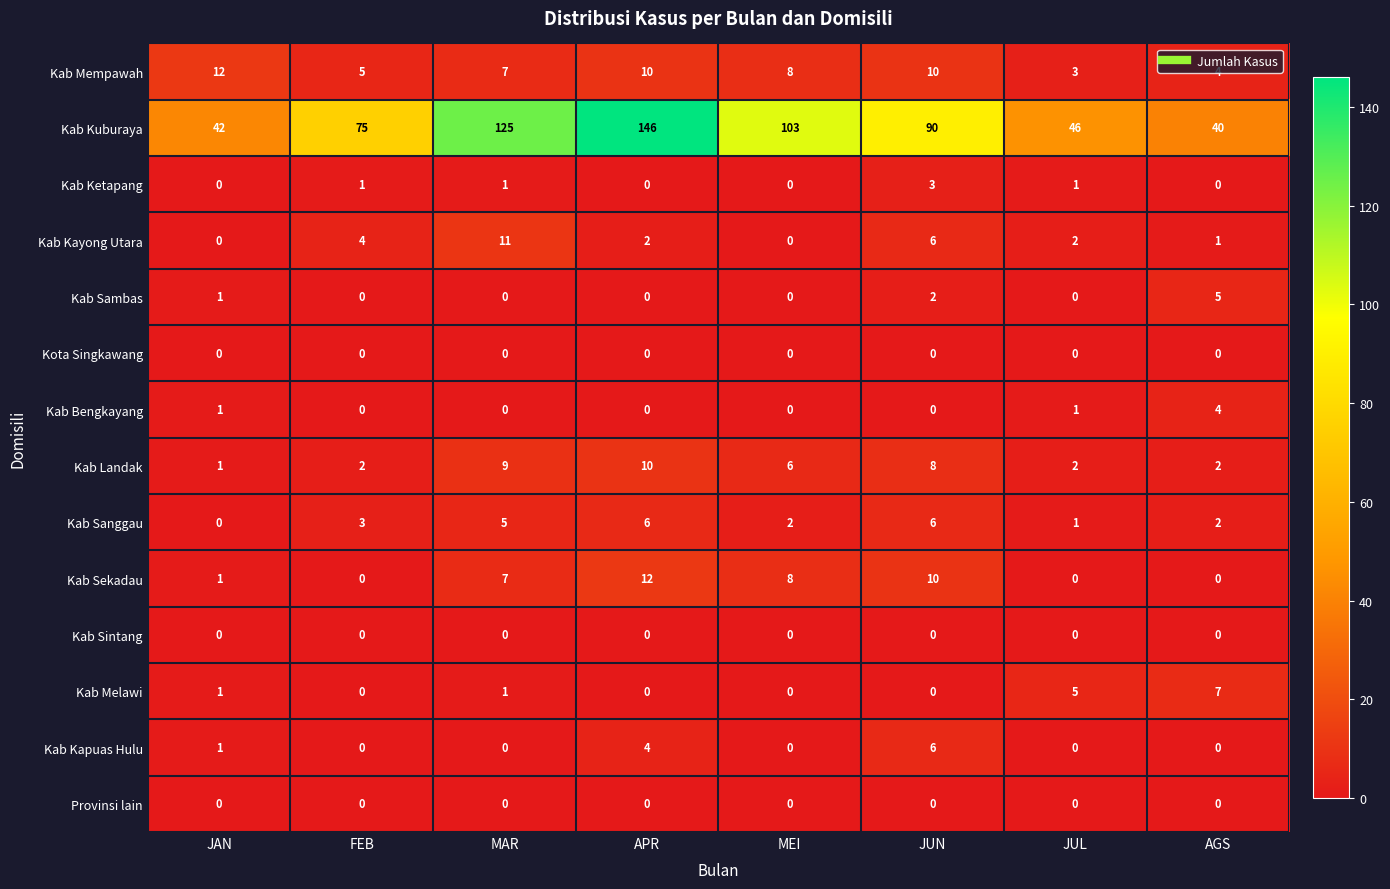

True or false: Kab Kapuas Hulu has a value of 2 at MAR.

False